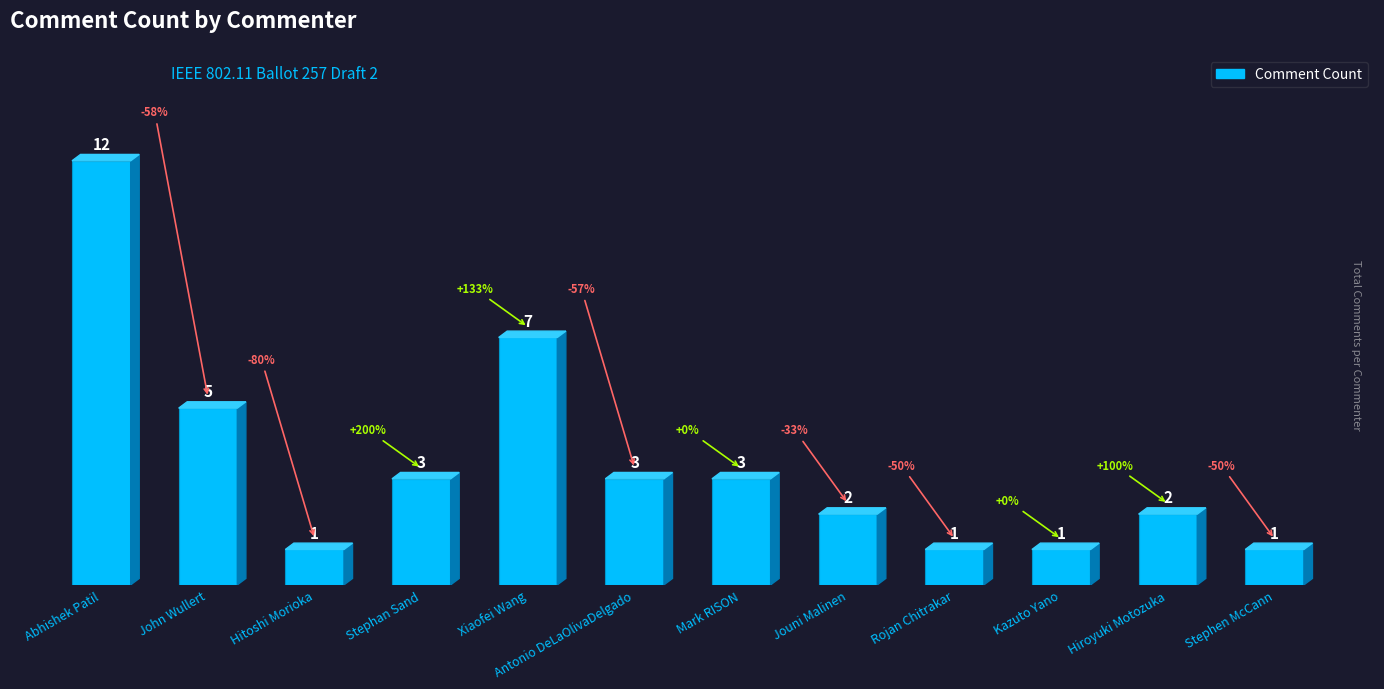

What position from the left is John Wullert?

2